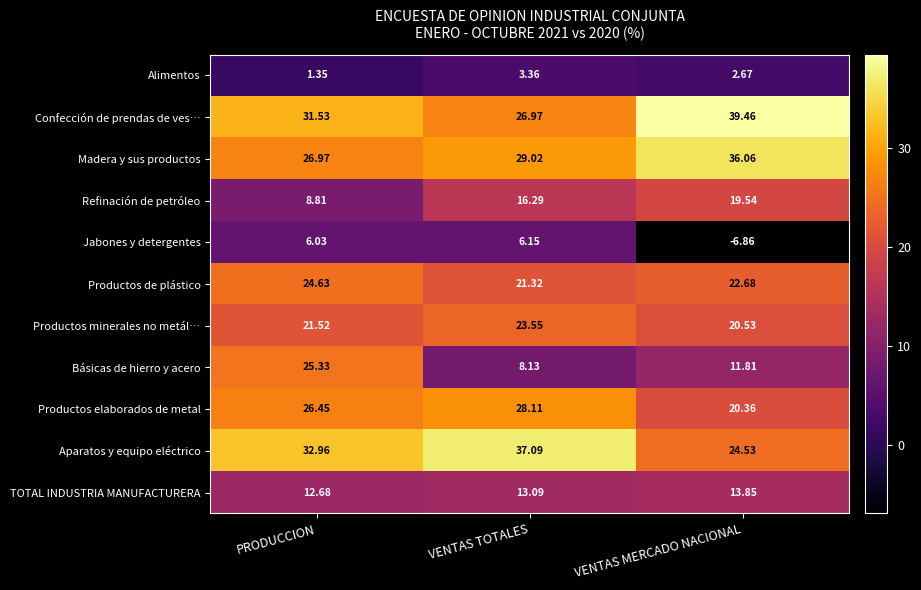

At which category does the chart reach its minimum across all series?

VENTAS MERCADO NACIONAL